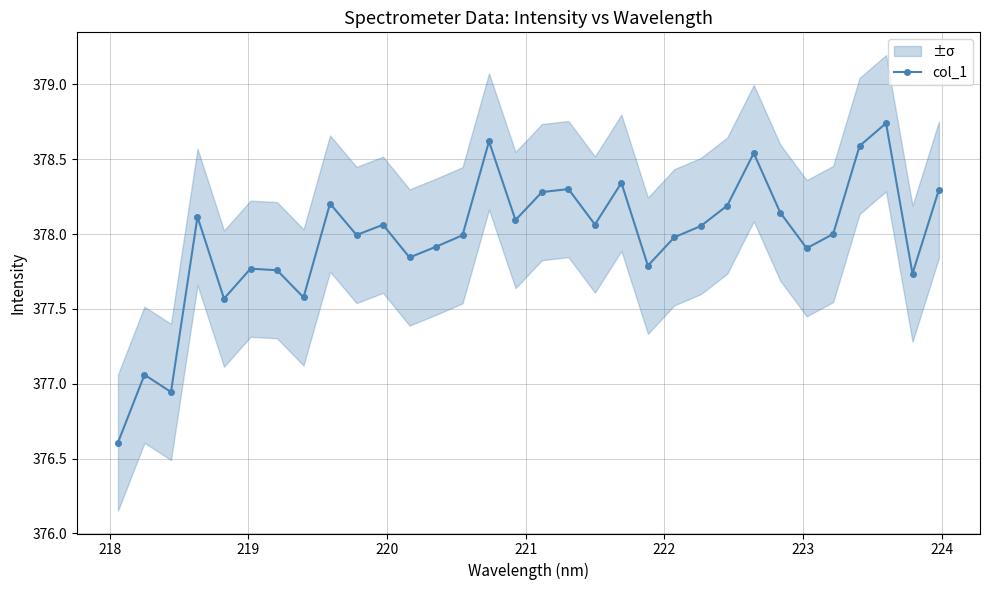

What is the sum of all values?

12095.1